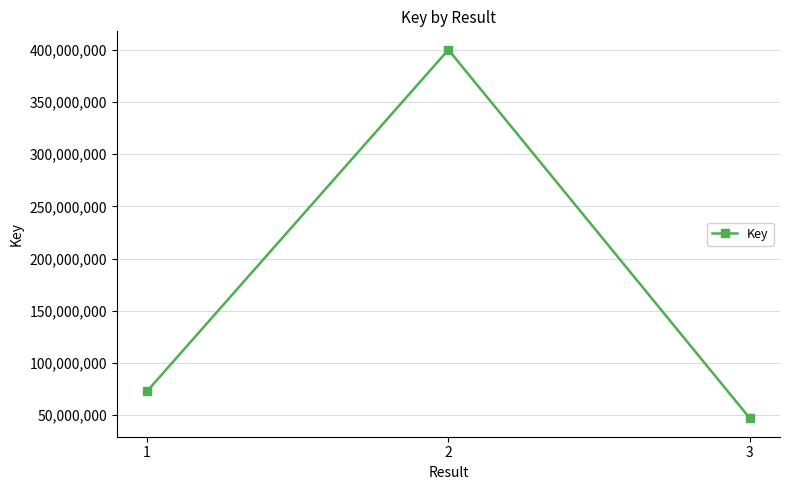

List the labels in order of value, smallest first.

3, 1, 2